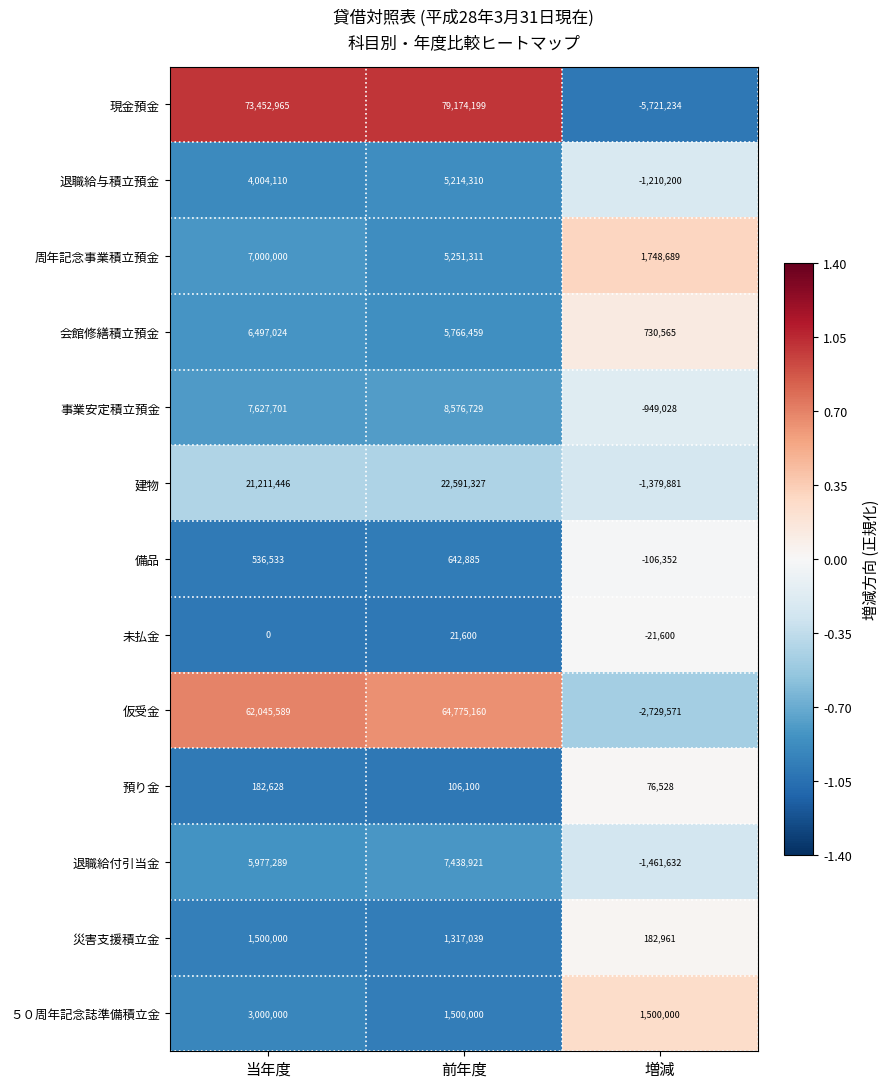

Which series has the largest range (max minus min)?

現金預金